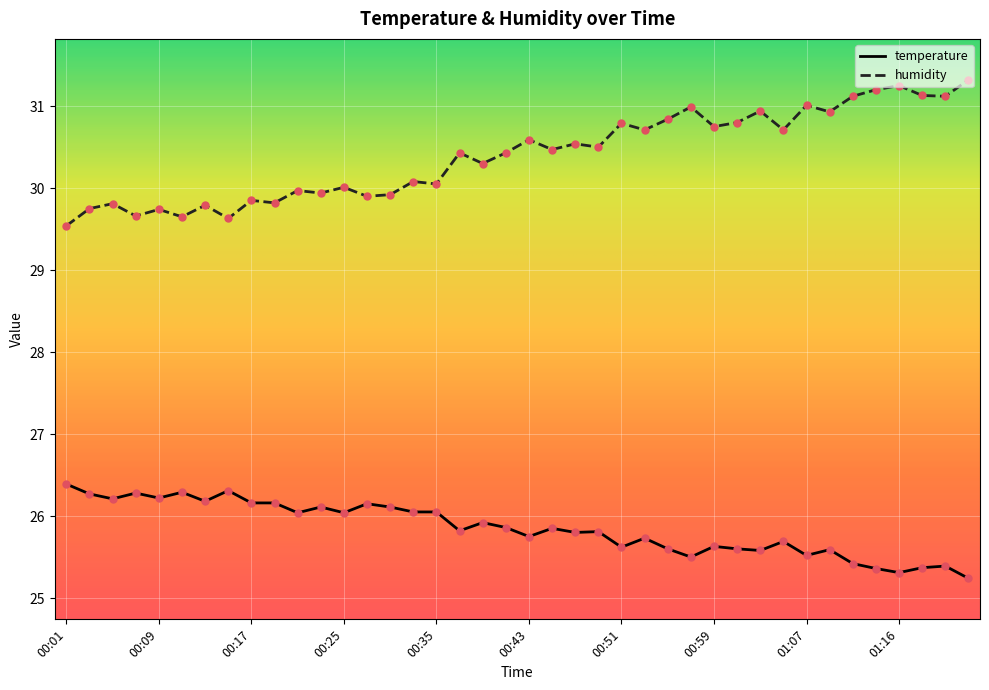

True or false: temperature and humidity intersect in this chart.

False